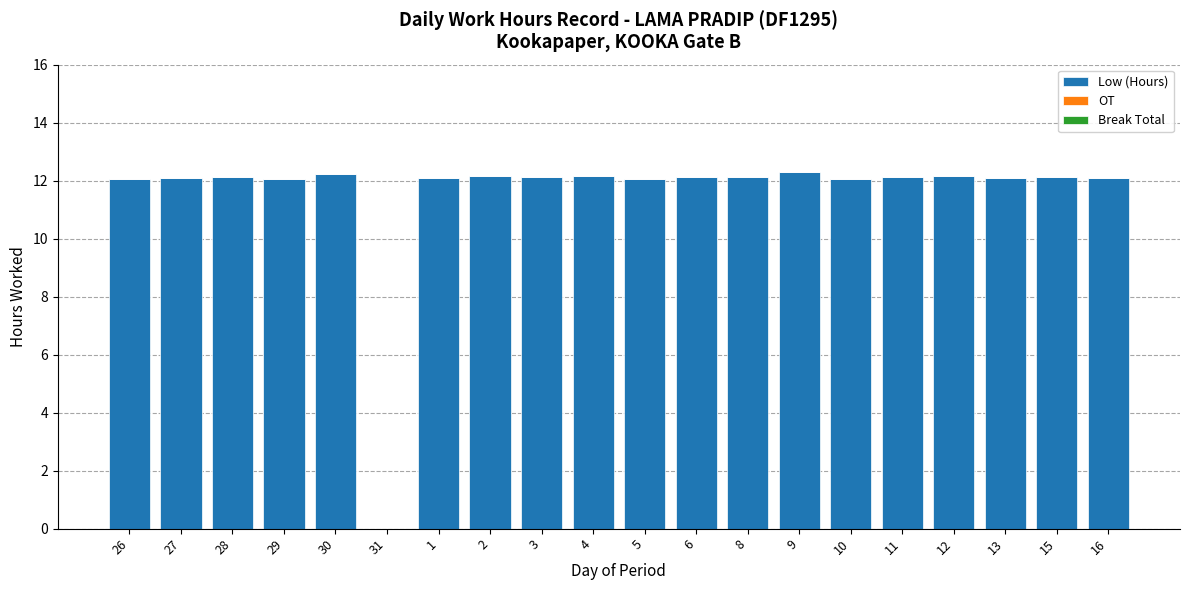

What is the greatest value displayed?

12.3